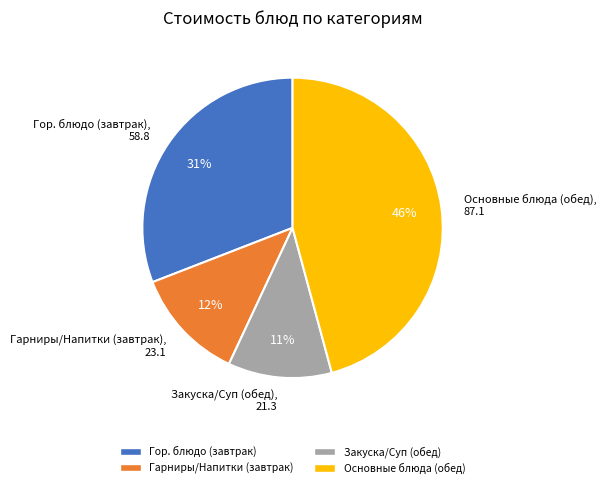

Rank the categories by value from lowest to highest.

Закуска/Суп (обед), Гарниры/Напитки (завтрак), Гор. блюдо (завтрак), Основные блюда (обед)